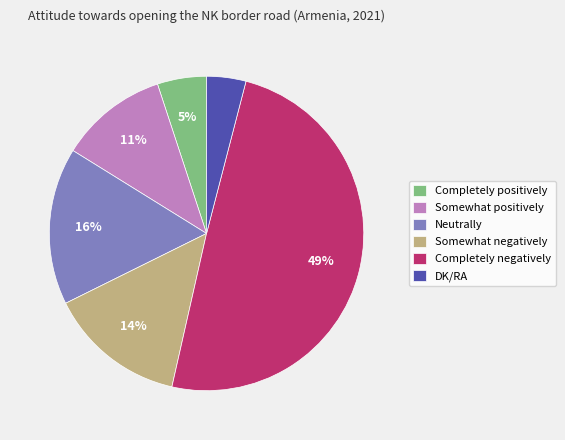

How many segments does this pie chart have?

6